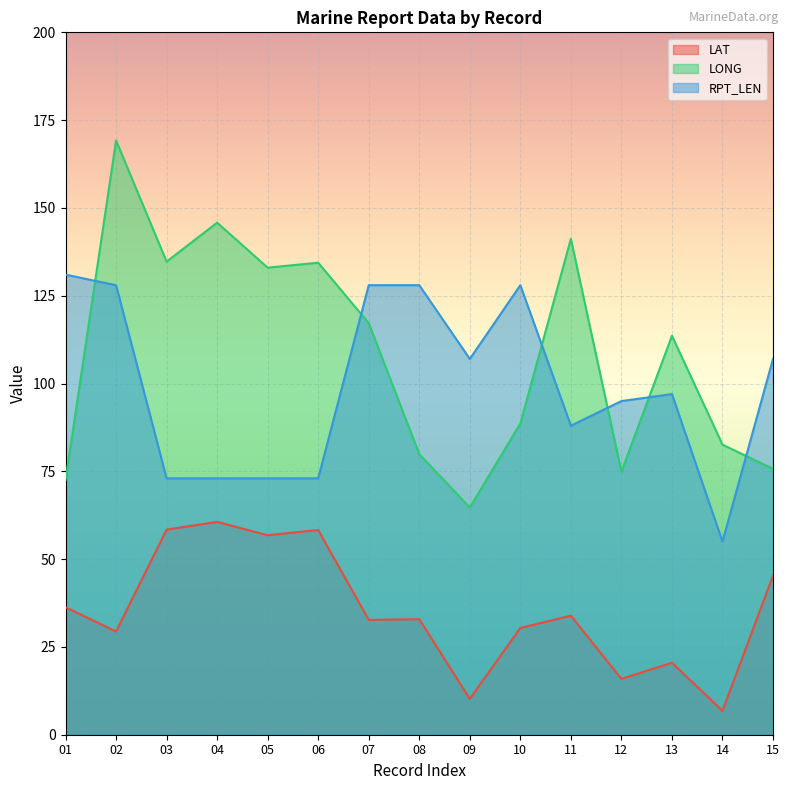

Rank the categories by LONG value from lowest to highest.

09, 01, 12, 15, 08, 14, 10, 13, 07, 05, 06, 03, 11, 04, 02